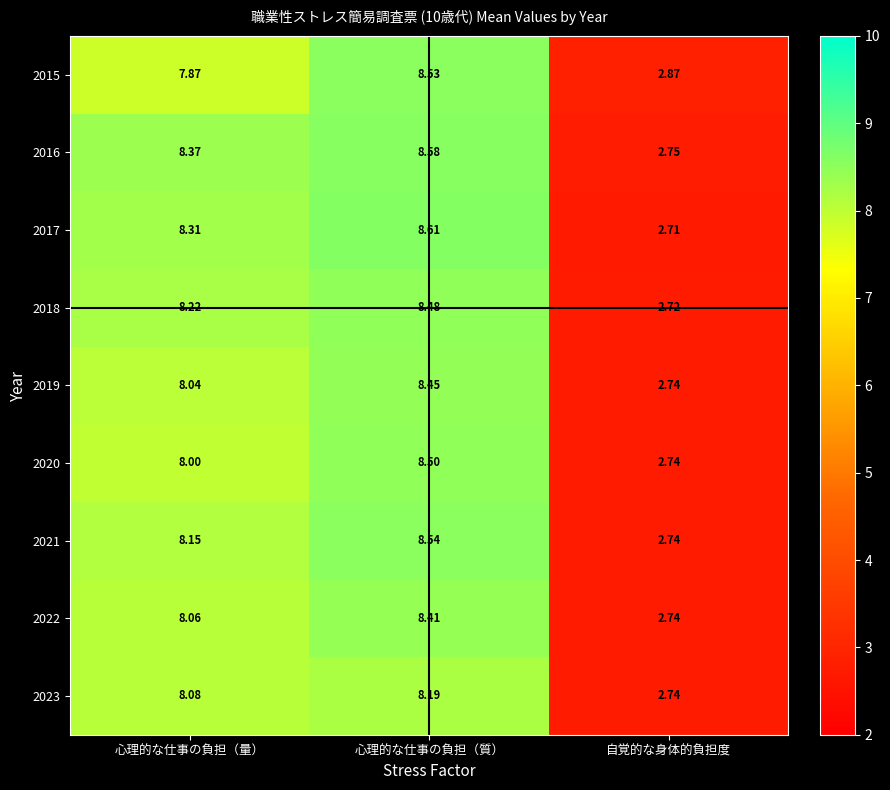

How many data points does each series have?

3